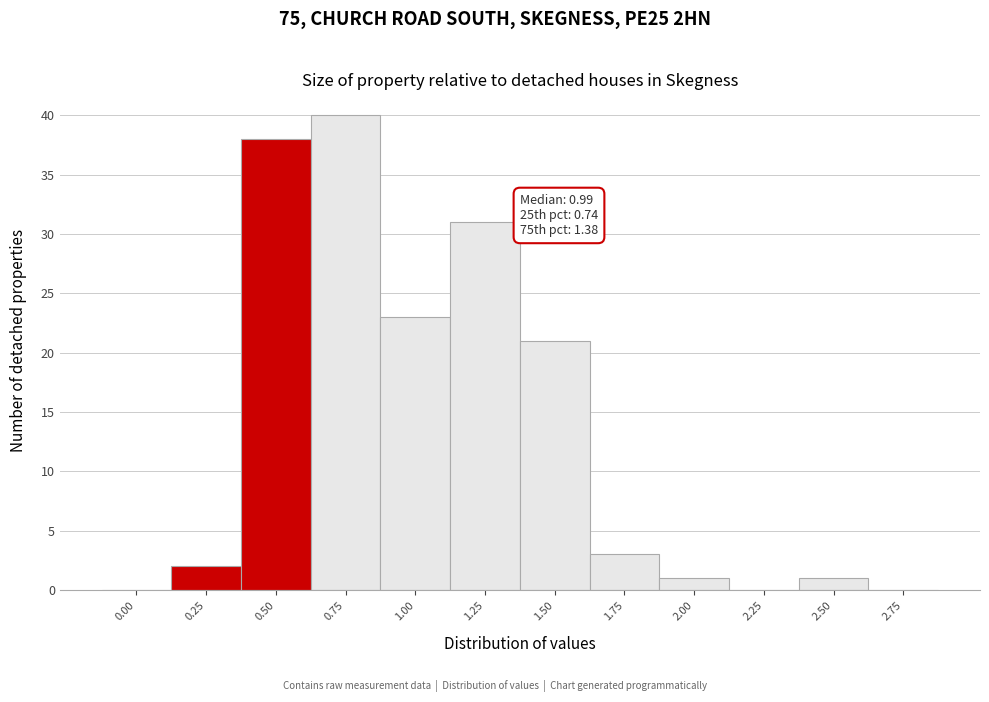

Reading right to left, transcribe all the data shown in this chart.

2.75=0	2.50=1	2.25=0	2.00=1	1.75=3	1.50=21	1.25=31	1.00=23	0.75=40	0.50=38	0.25=2	0.00=0